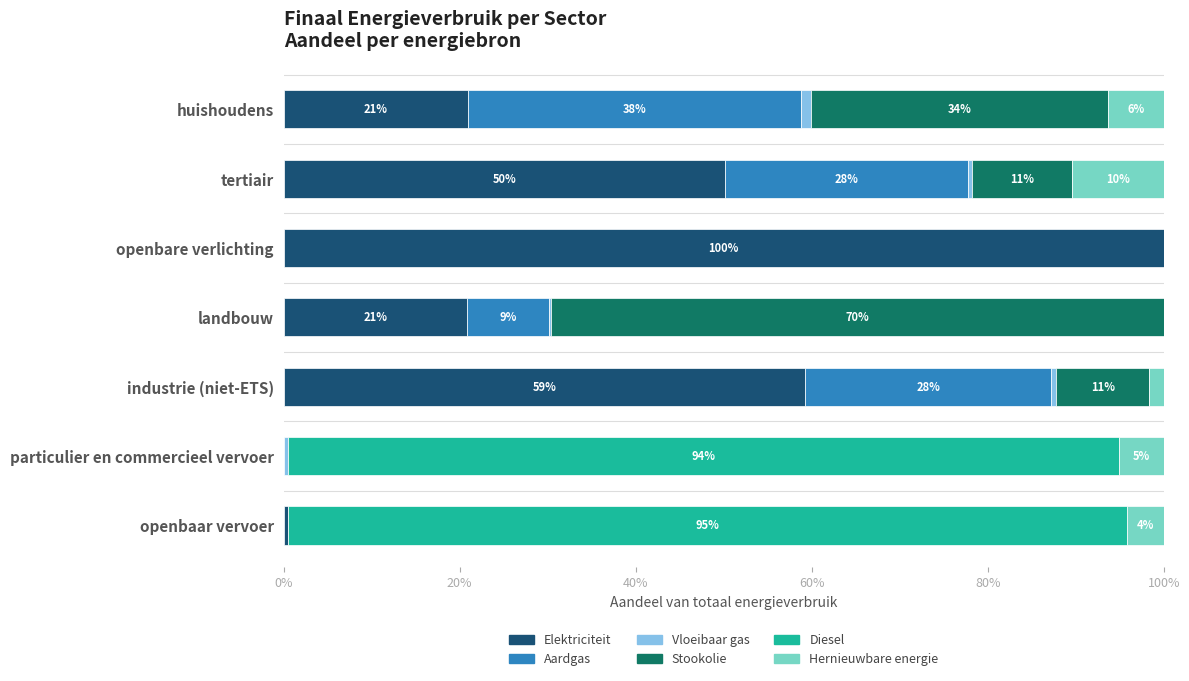

Which series has the largest total across all categories?

Elektriciteit